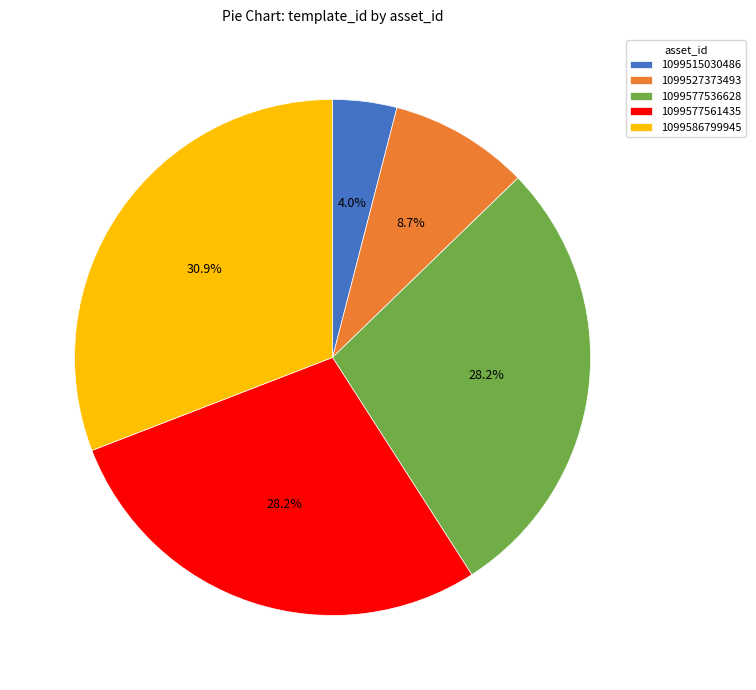

Approximately how many times larger is the value at 1099527373493 compared to 1099577536628?

0.3